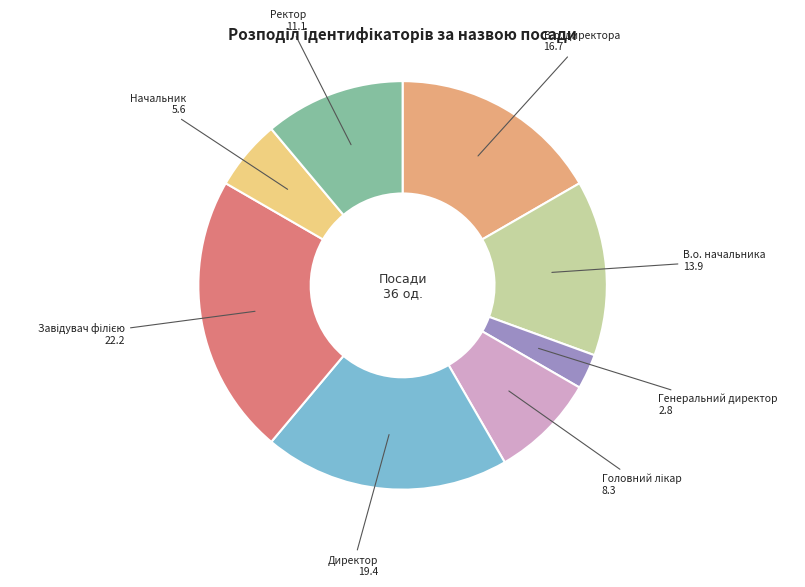

Count the number of slices in the pie.

8